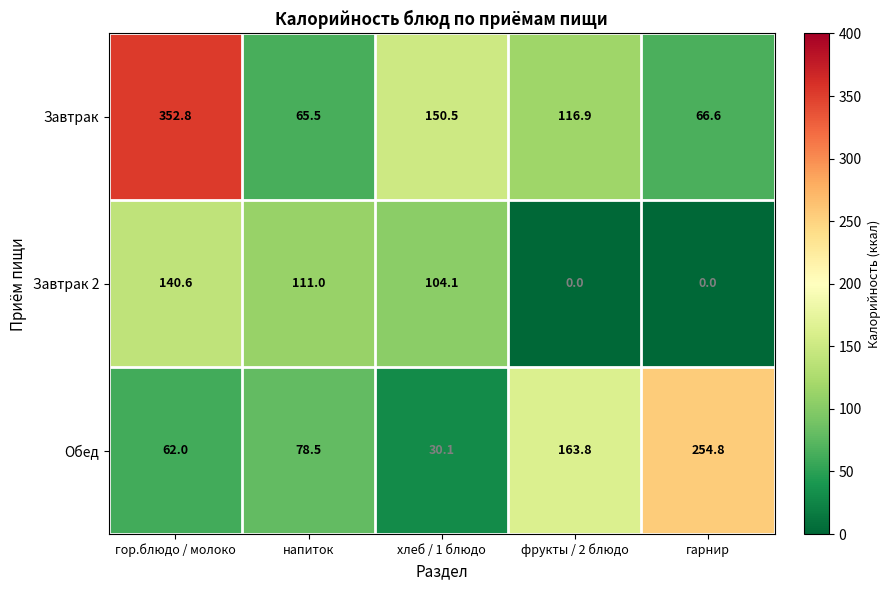

What is the sum of all Обед values?

589.2